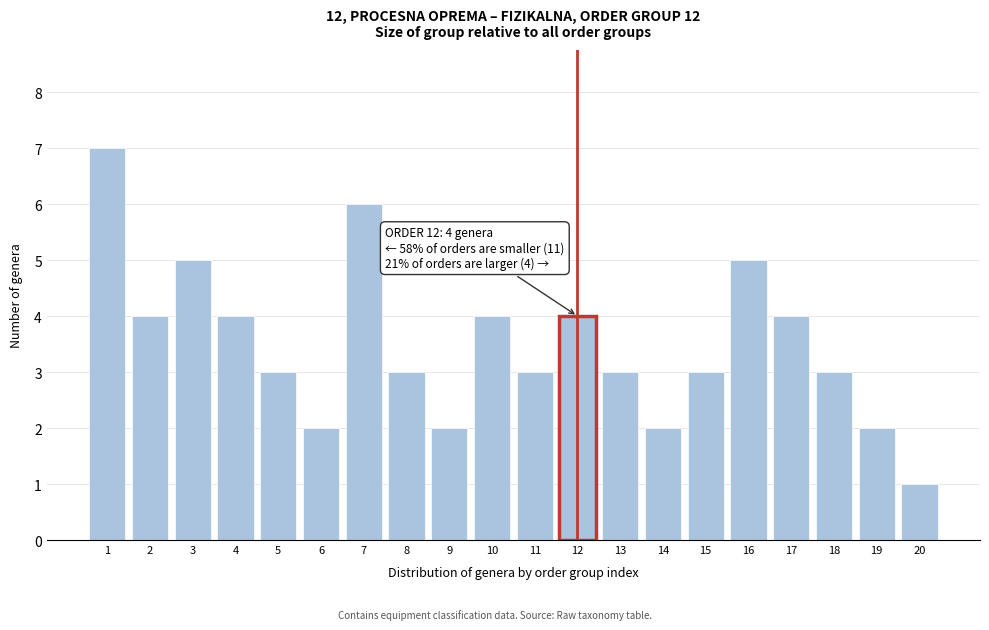

Reading left to right, extract all data points from this chart.

1=7	2=4	3=5	4=4	5=3	6=2	7=6	8=3	9=2	10=4	11=3	12=4	13=3	14=2	15=3	16=5	17=4	18=3	19=2	20=1